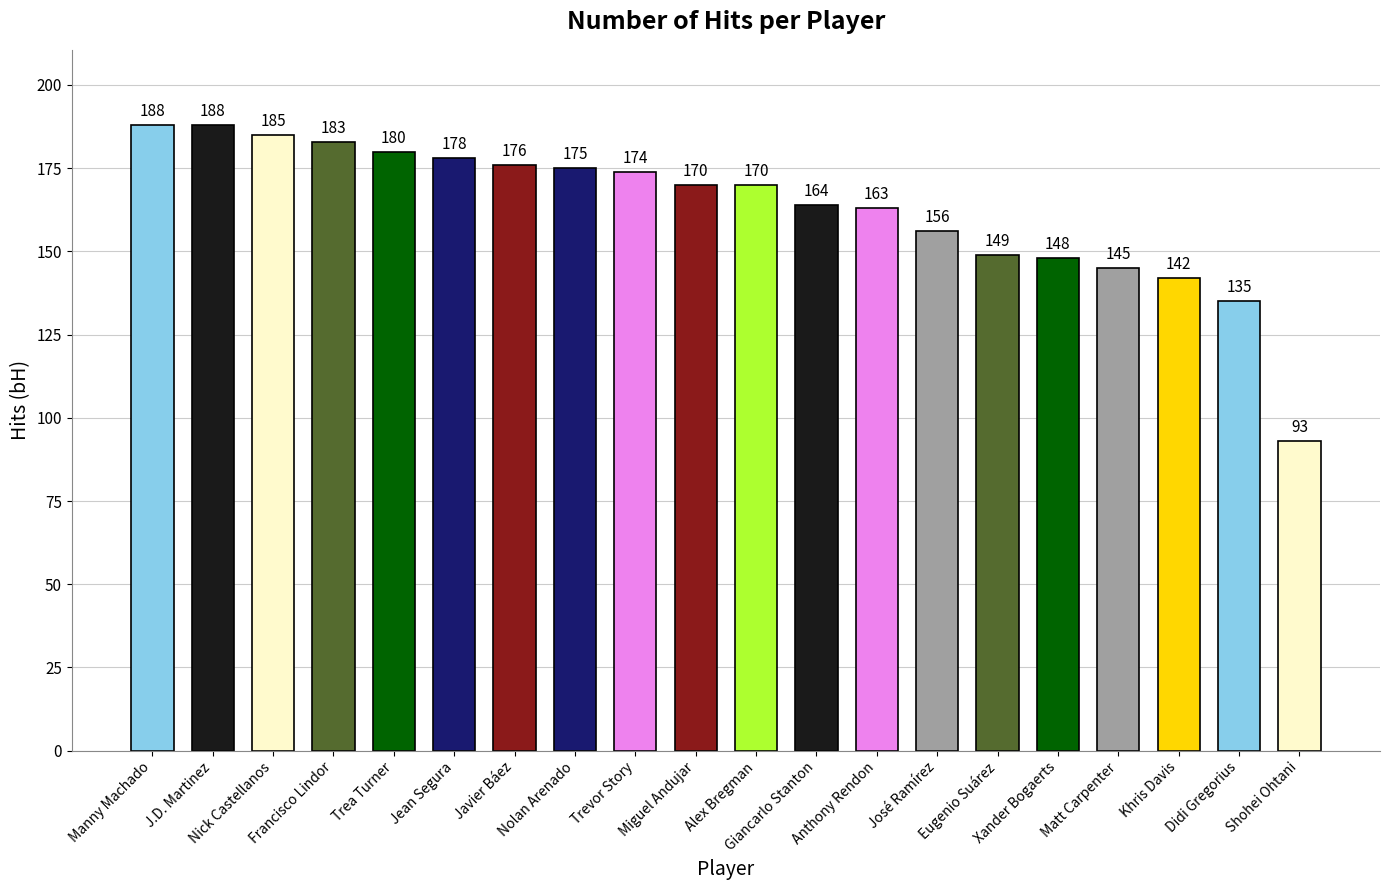

Reading left to right, list all the values displayed in this chart.

Manny Machado=188	J.D. Martinez=188	Nick Castellanos=185	Francisco Lindor=183	Trea Turner=180	Jean Segura=178	Javier Báez=176	Nolan Arenado=175	Trevor Story=174	Miguel Andujar=170	Alex Bregman=170	Giancarlo Stanton=164	Anthony Rendon=163	José Ramírez=156	Eugenio Suárez=149	Xander Bogaerts=148	Matt Carpenter=145	Khris Davis=142	Didi Gregorius=135	Shohei Ohtani=93